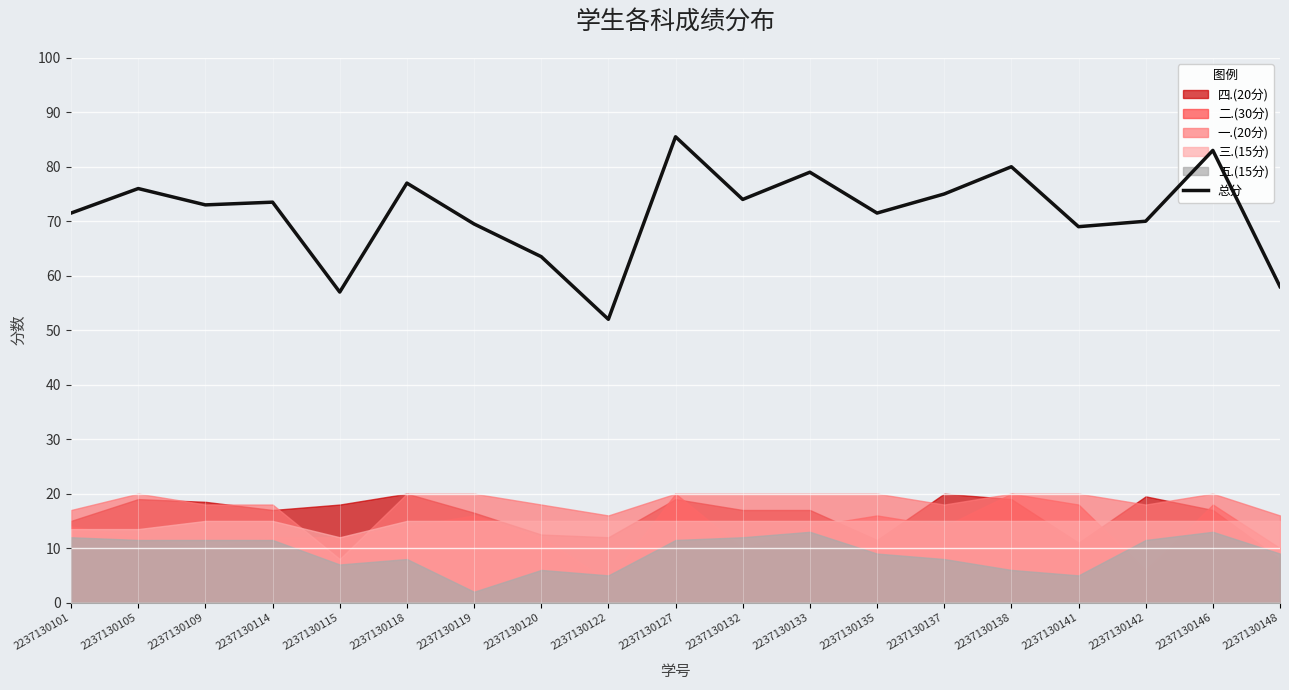

The value of 总分 at 2237130146 is 50.7. True or false?

False